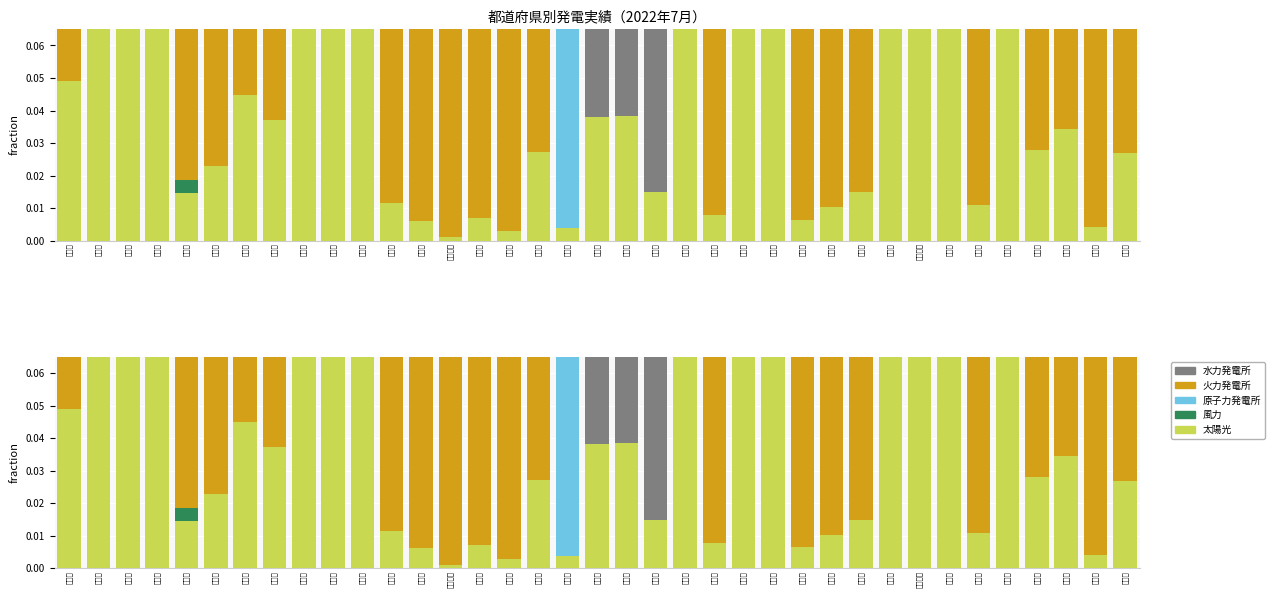

Count the number of categories in the chart.

37